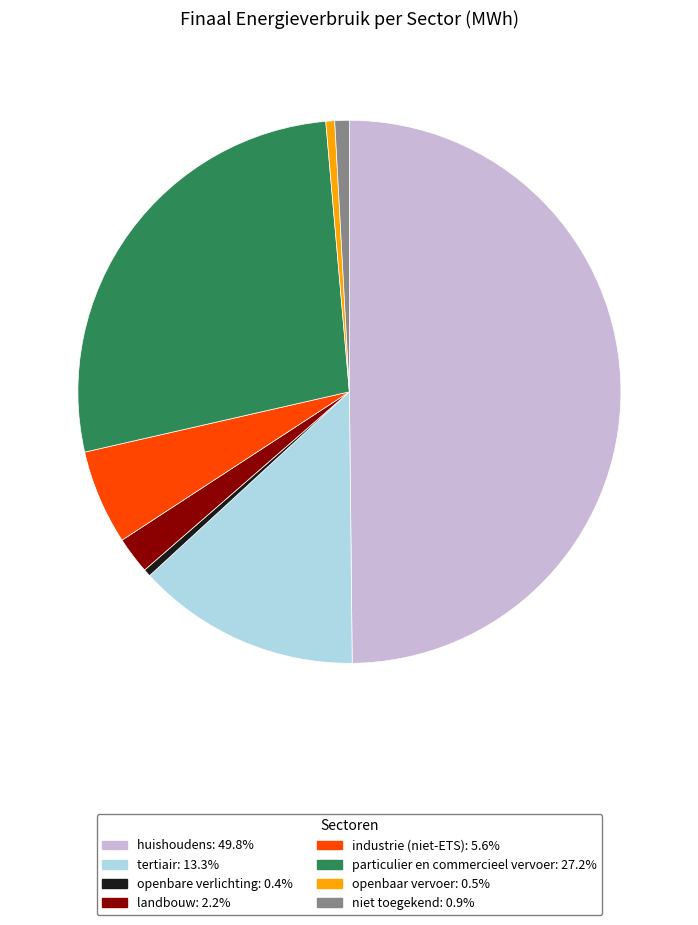

Combined, do industrie (niet-ETS): 5.6% and landbouw: 2.2% account for over 50%?

No